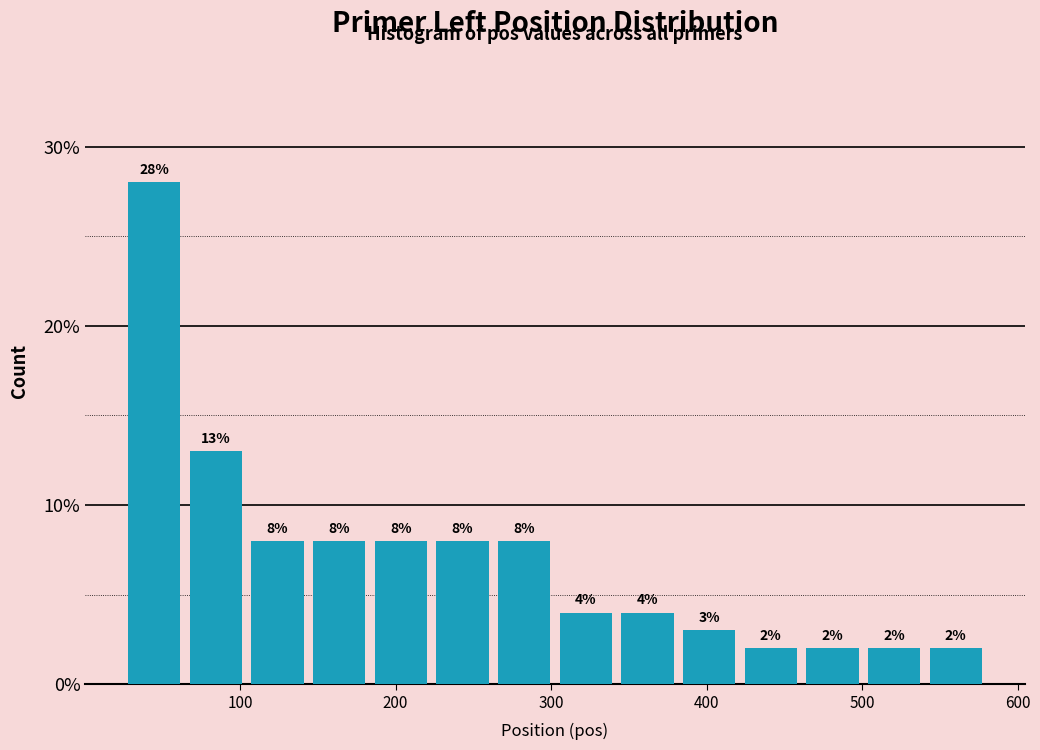

Read against the x-axis, roughly where is the centre of the tallest bar?

40